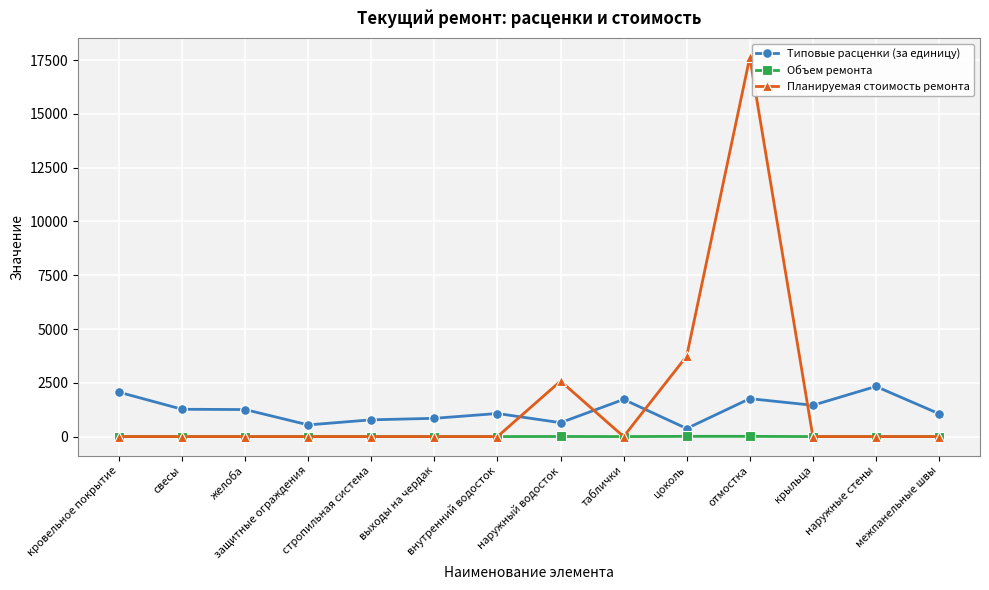

Is the value of Типовые расценки (за единицу) at отмостка greater than the value of Планируемая стоимость ремонта at таблички?

Yes